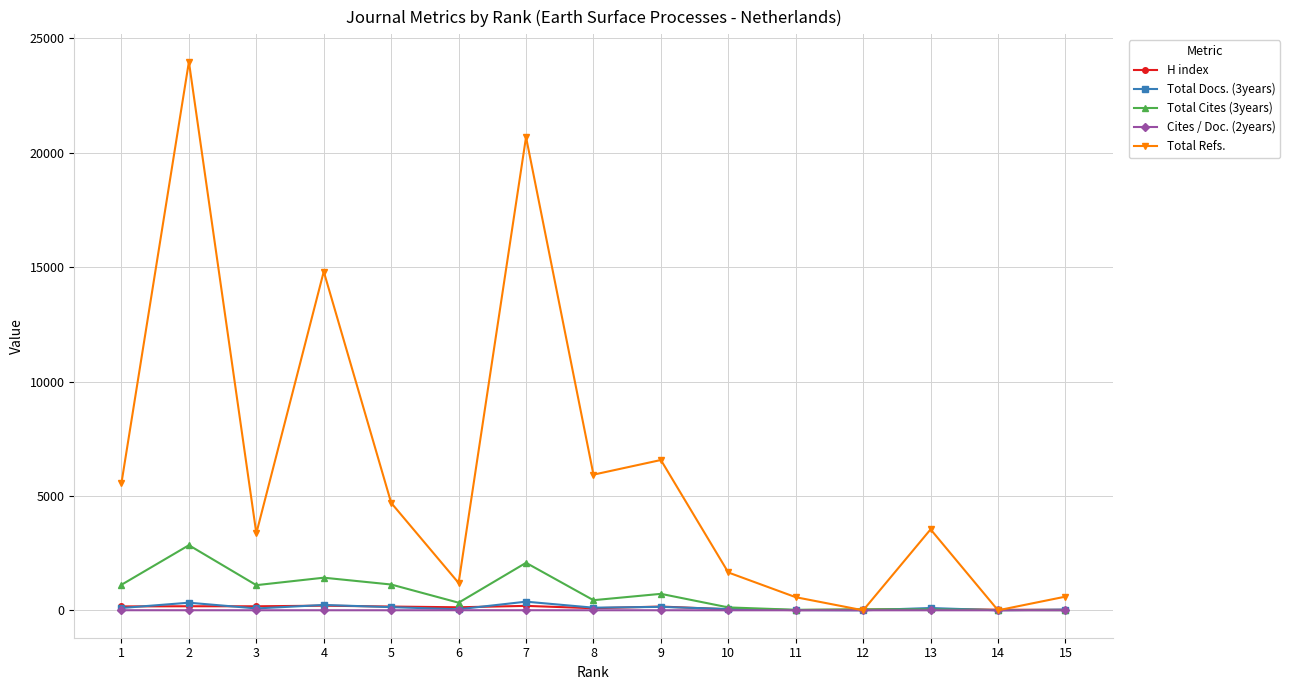

What is the greatest value displayed?

23977.0